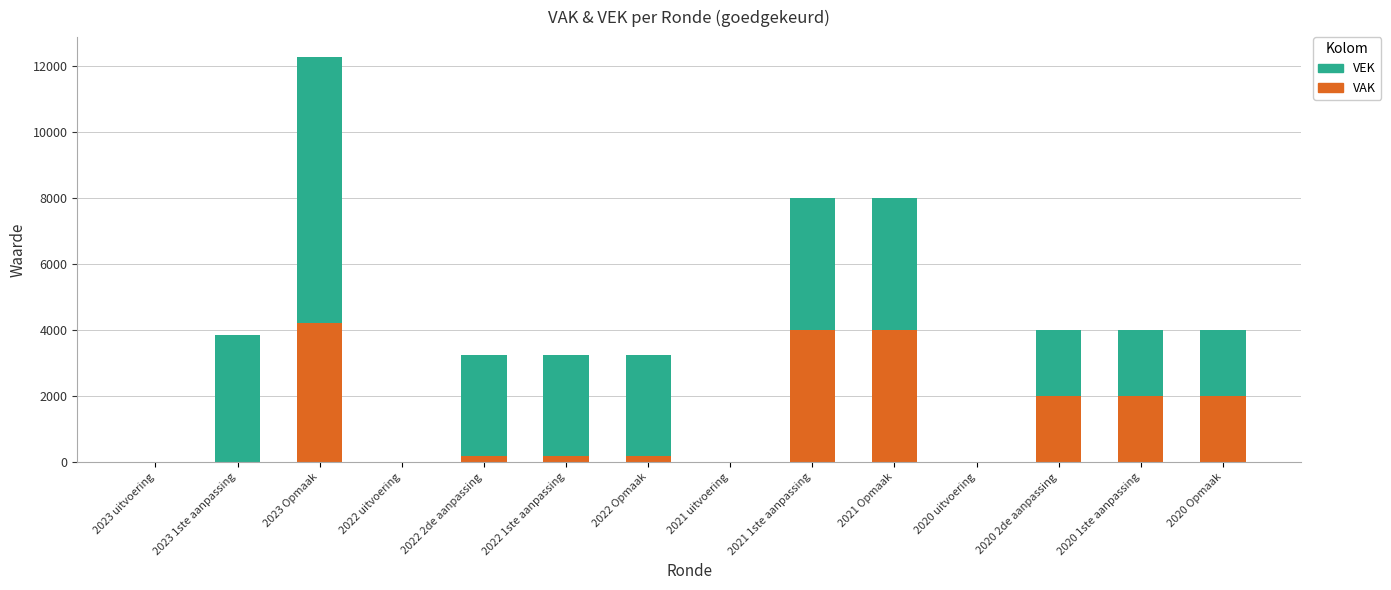

At which category is the sum across all series the highest?

2023 Opmaak